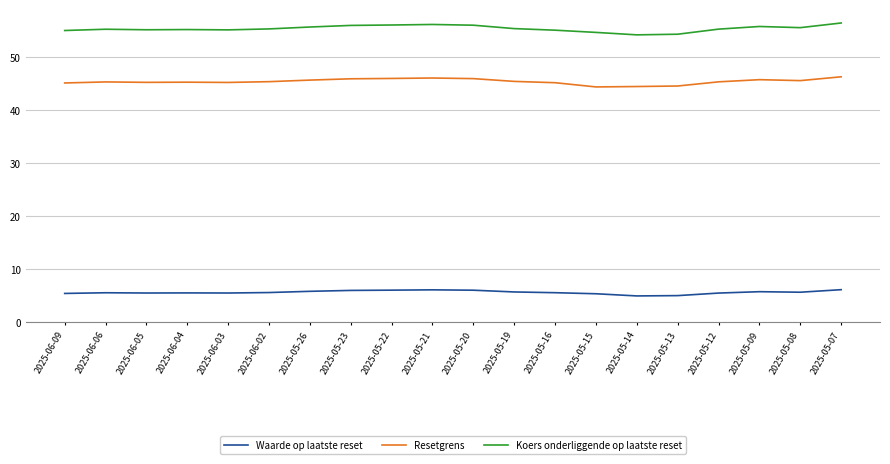

At 2025-05-26, list the series in order from smallest to largest.

Waarde op laatste reset, Resetgrens, Koers onderliggende op laatste reset